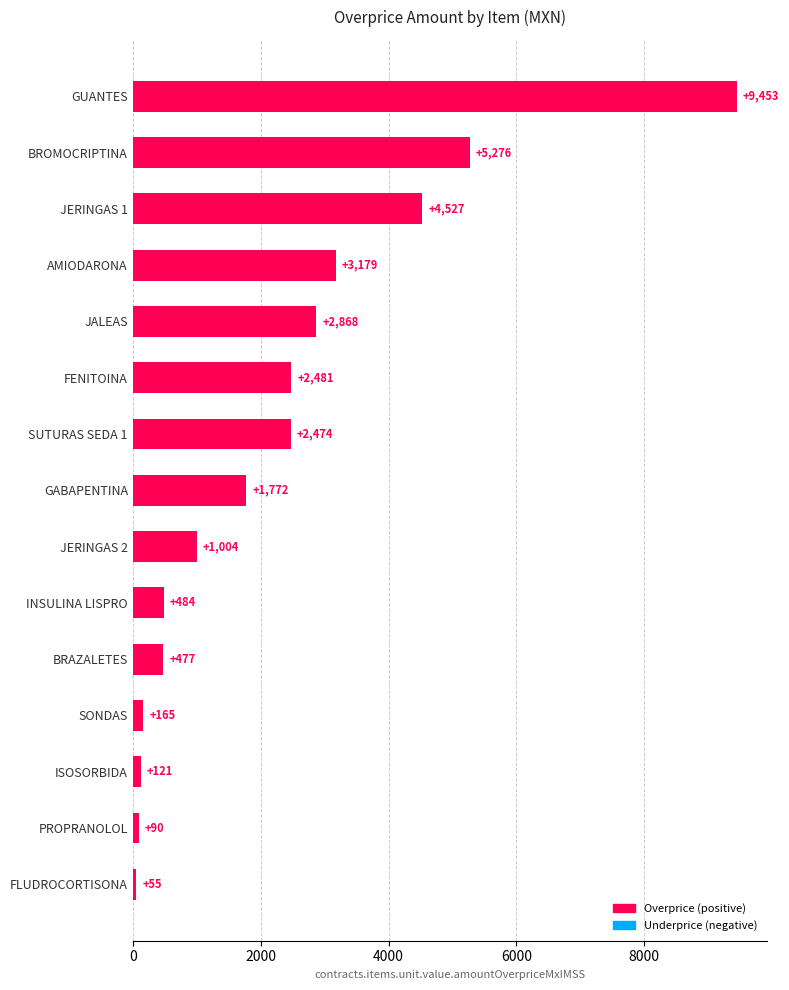

How many data points does each series have?

15